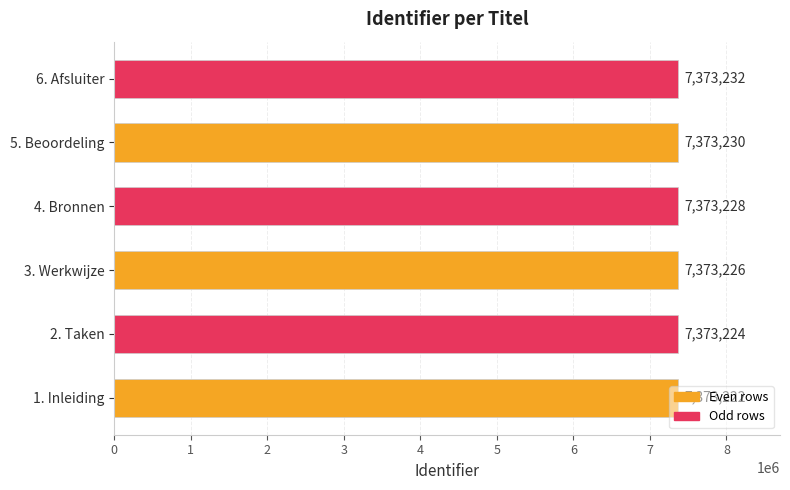

What is the sum of all values?

44239362